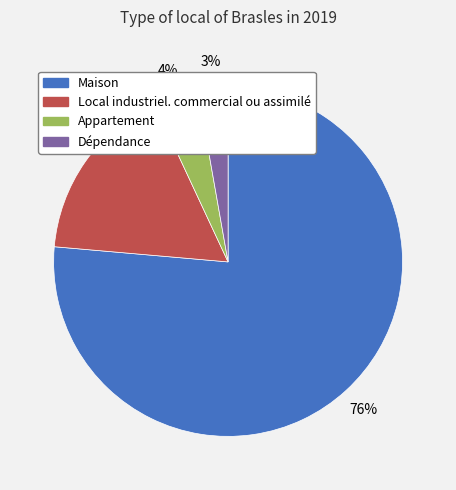

Rank the categories by value from highest to lowest.

Maison, Local industriel. commercial ou assimilé, Appartement, Dépendance